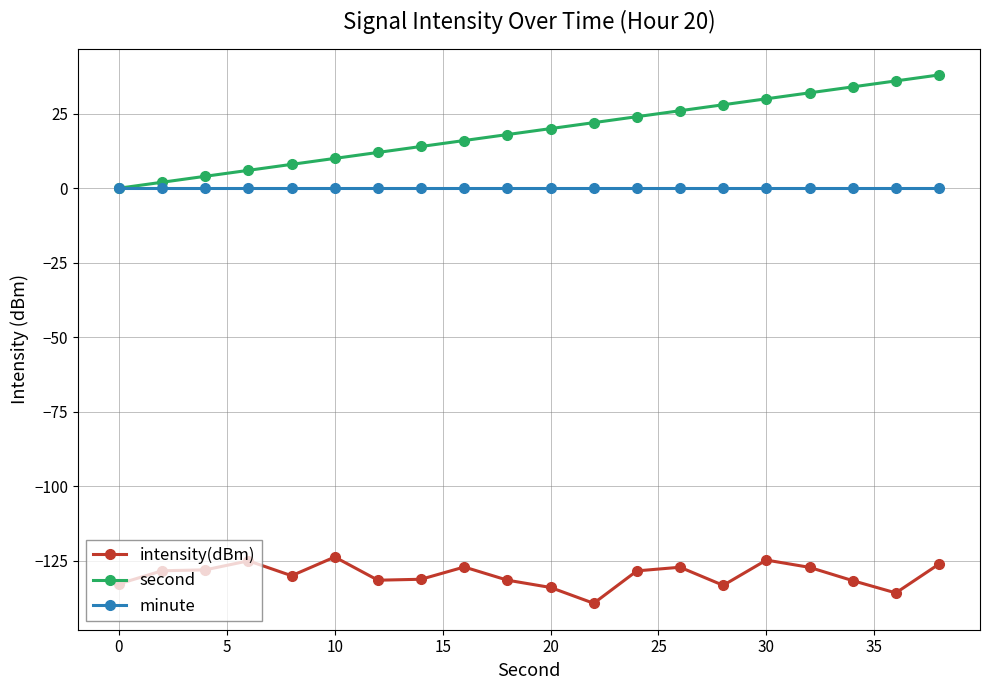

True or false: intensity(dBm) has more than 0 interior local peaks.

True